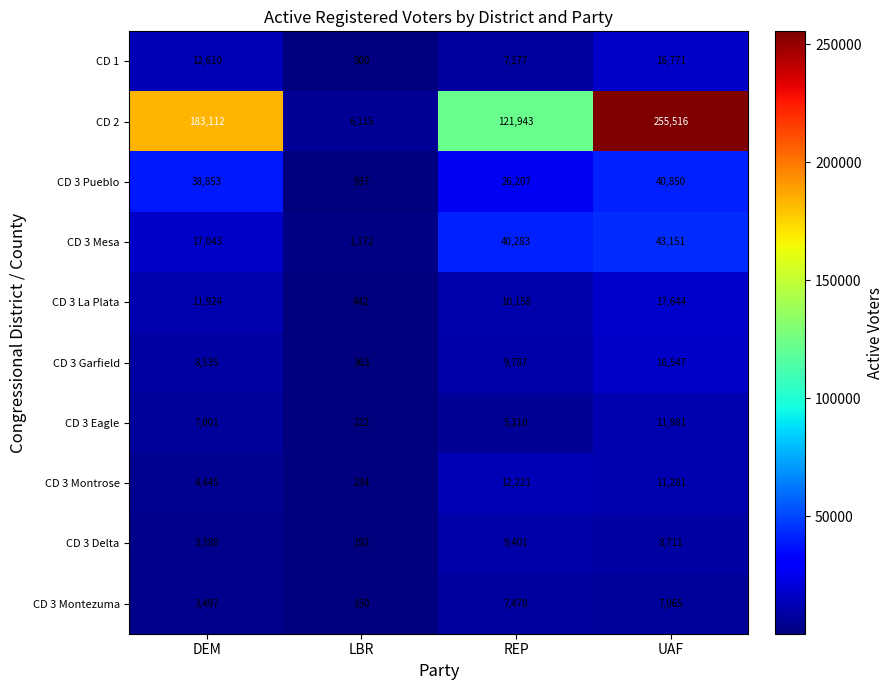

What is the difference between the maximum and minimum values in the CD 3 La Plata series?

17202